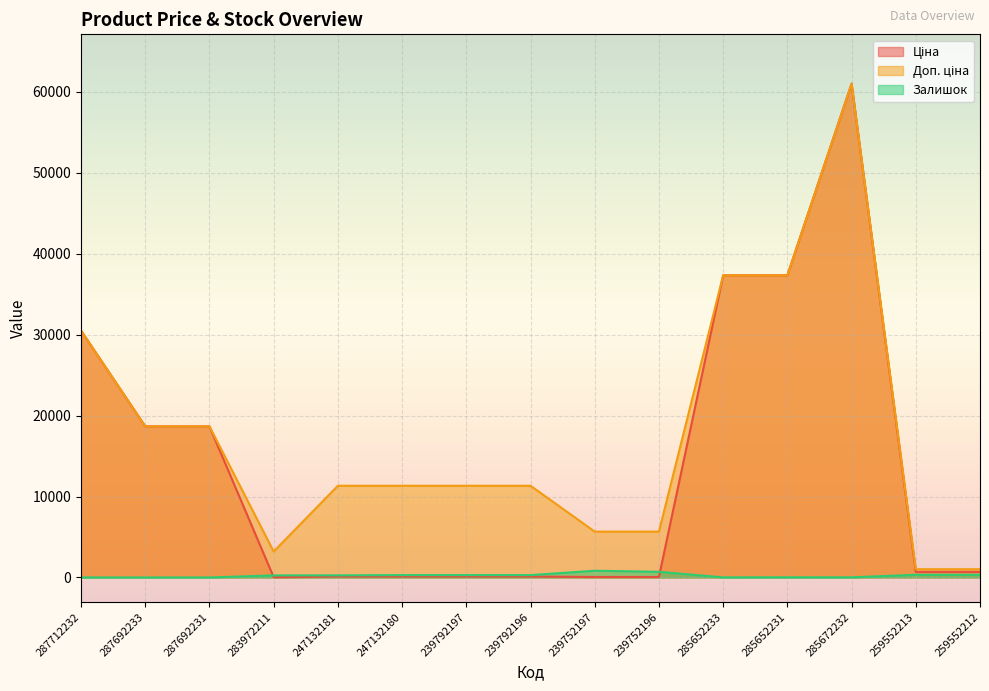

True or false: Залишок has a value of 437.9 at 239792196.

False